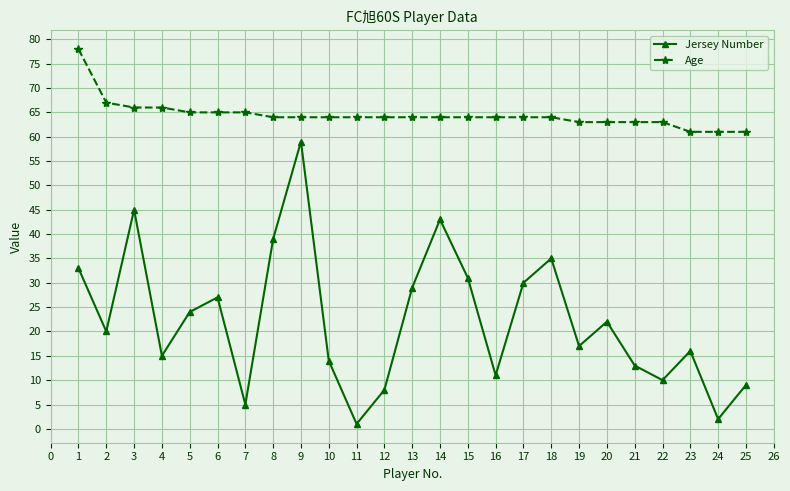

Between 9 and 16, which series saw the biggest shift?

Jersey Number